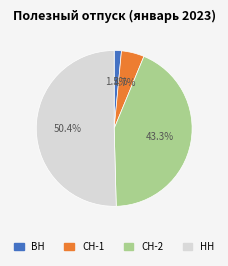

Which category has the smallest portion of the pie?

ВН